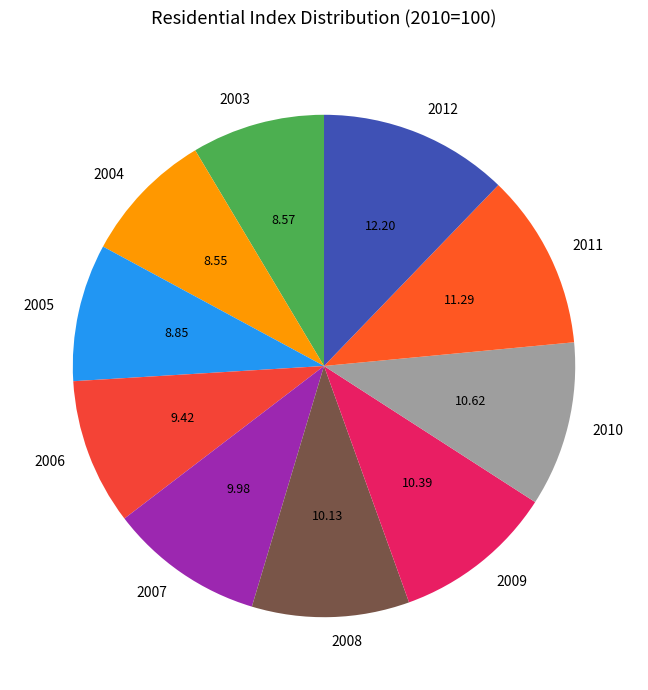

Is there a majority slice in this chart?

No